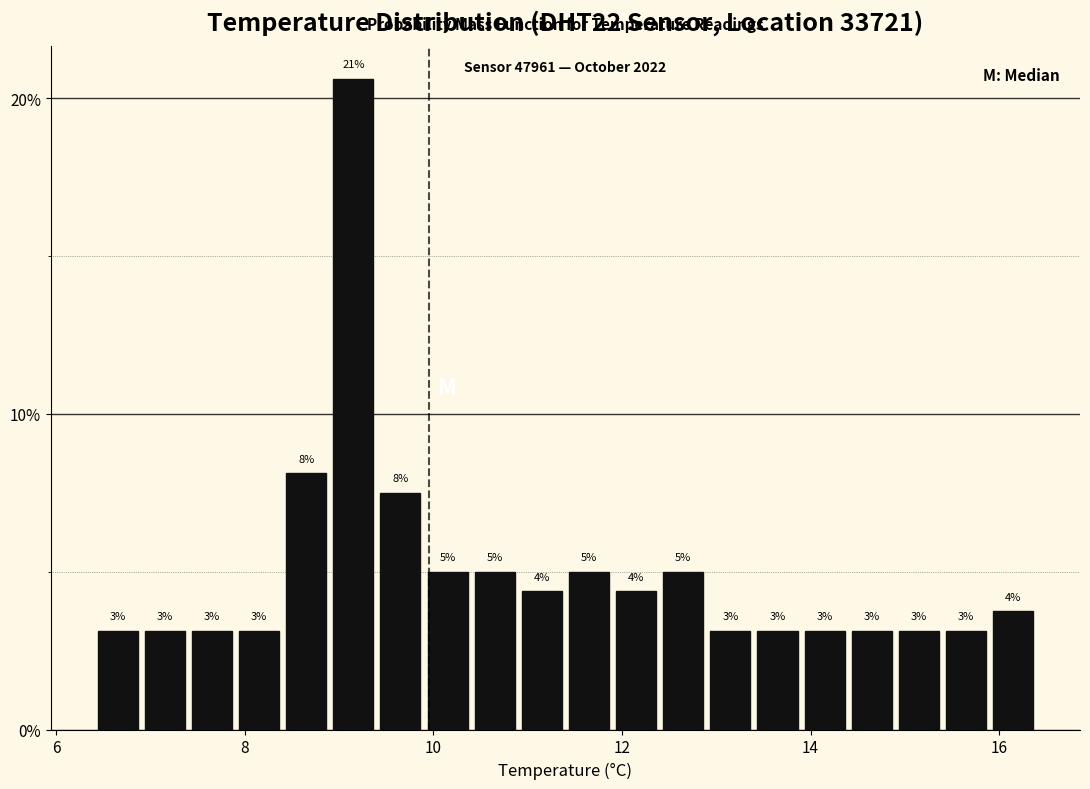

Read against the x-axis, roughly where is the centre of the tallest bar?

9.2